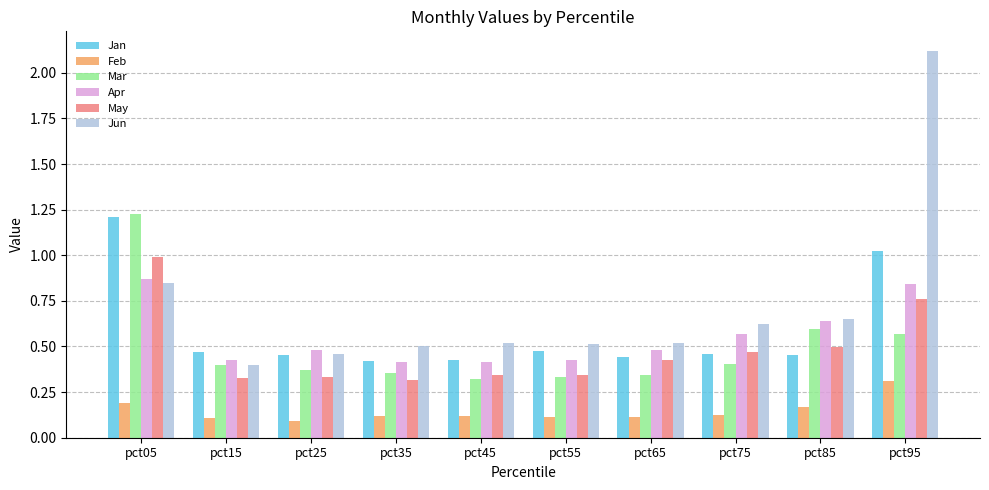

Which series has the largest total across all categories?

Jun